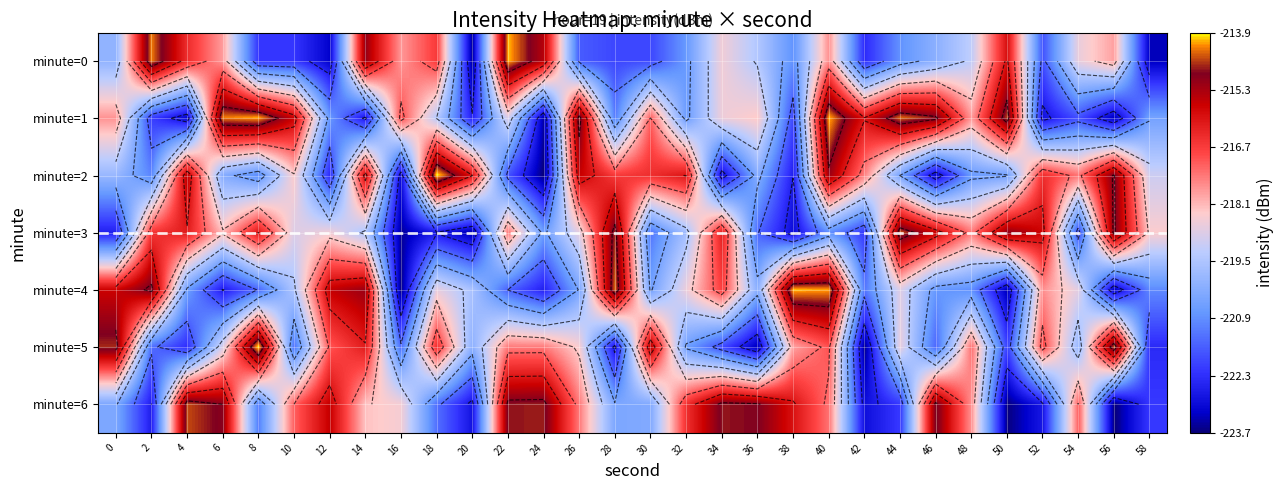

What value does the minute=2 series have at 10?

-218.3